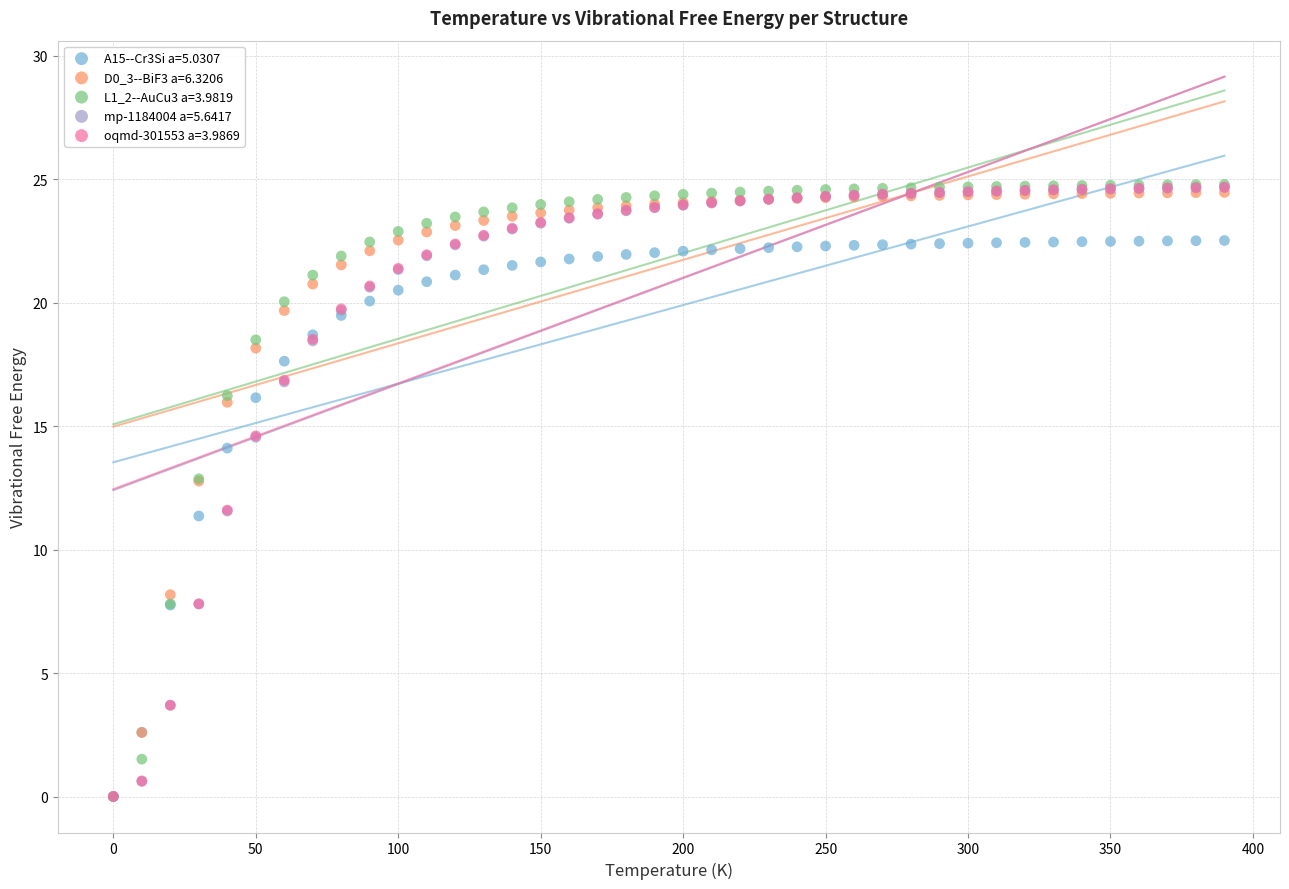

Which series has the largest Y range (max minus min)?

L1_2--AuCu3 a=3.9819